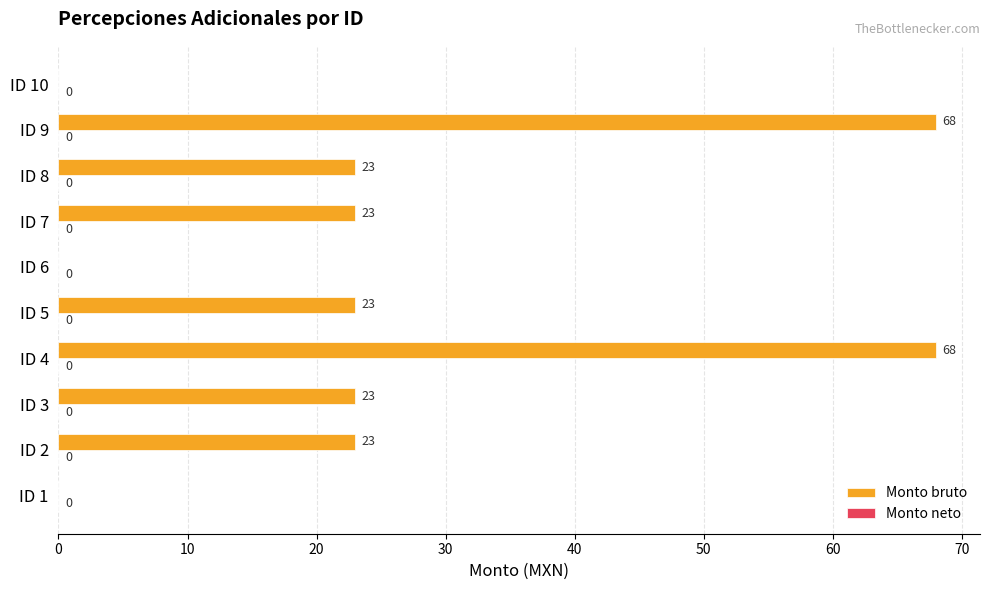

The chart shows a value of 68 at ID 4. True or false?

True